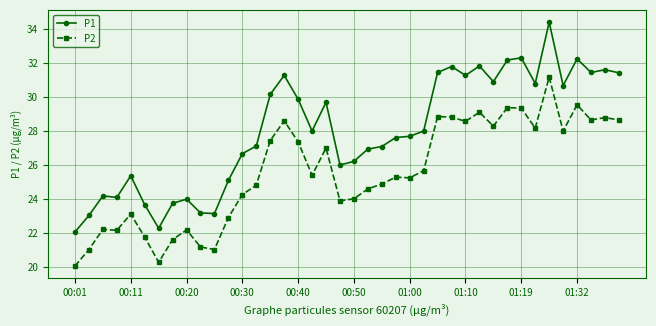

True or false: P2 and P1 cross at least once.

False